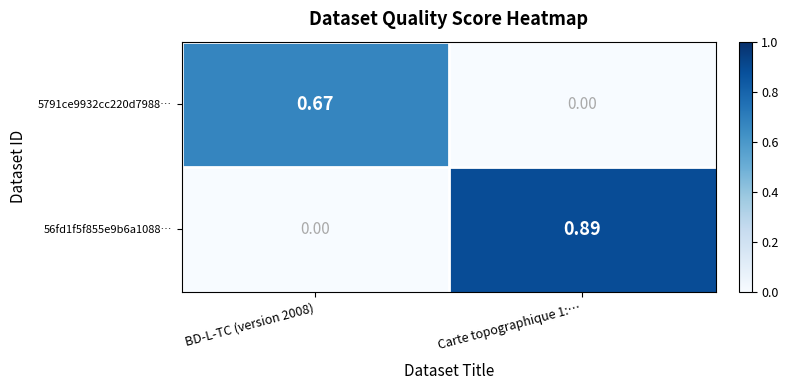

At which category is the sum across all series the highest?

Carte topographique 1:…